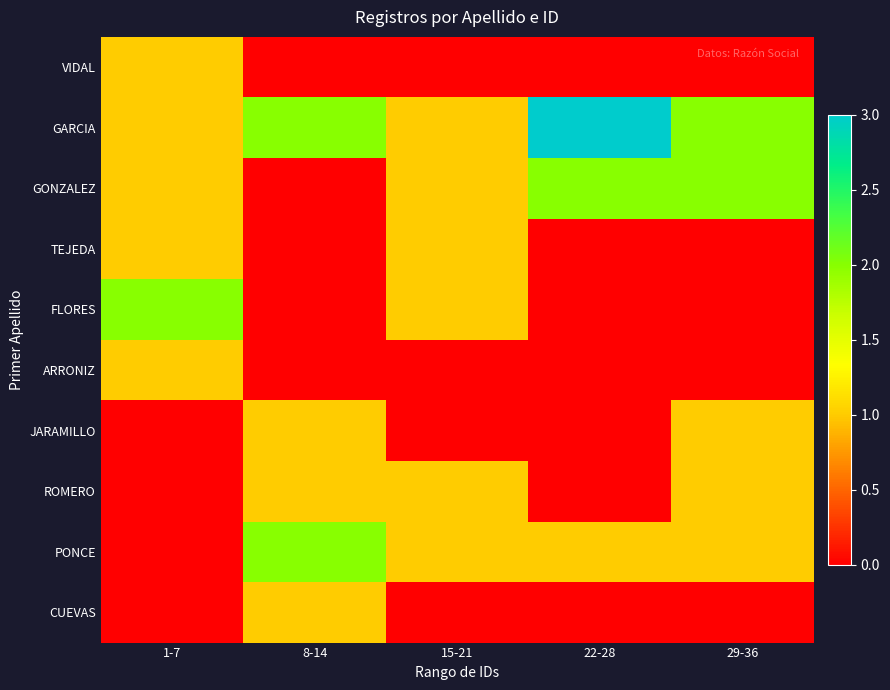

Rank the series by their maximum value, from highest to lowest.

GARCIA, GONZALEZ, FLORES, PONCE, VIDAL, TEJEDA, ARRONIZ, JARAMILLO, ROMERO, CUEVAS